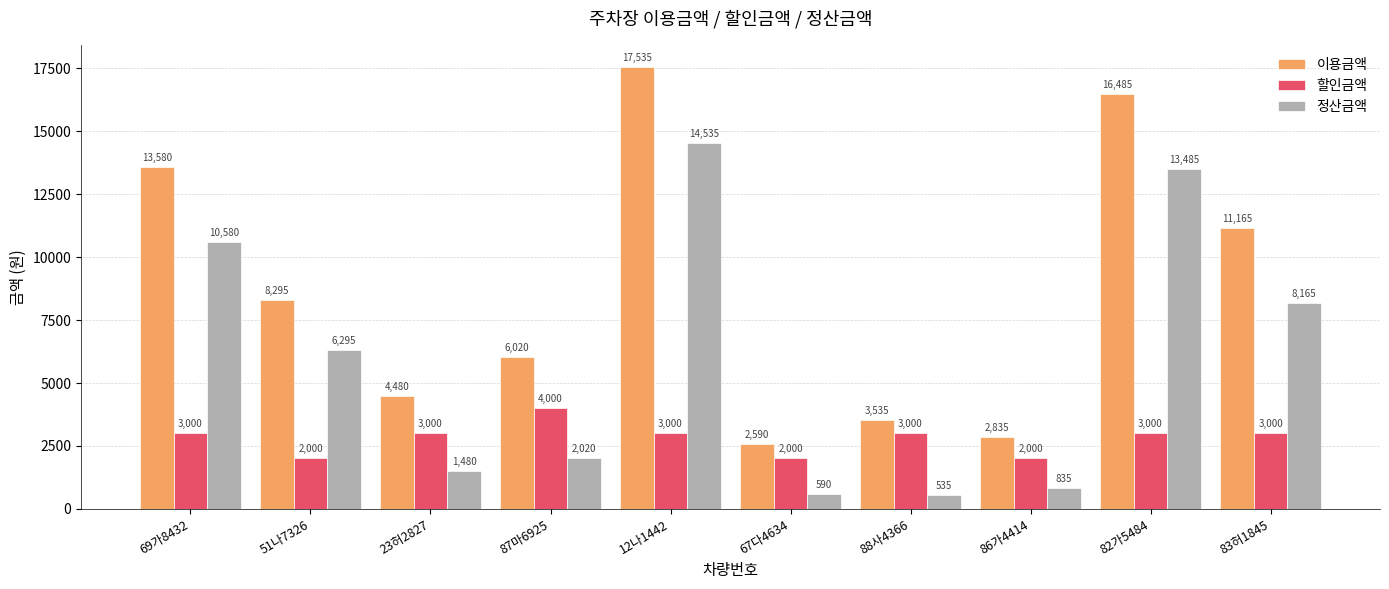

The value of 할인금액 at 23허2827 is 3000. True or false?

True